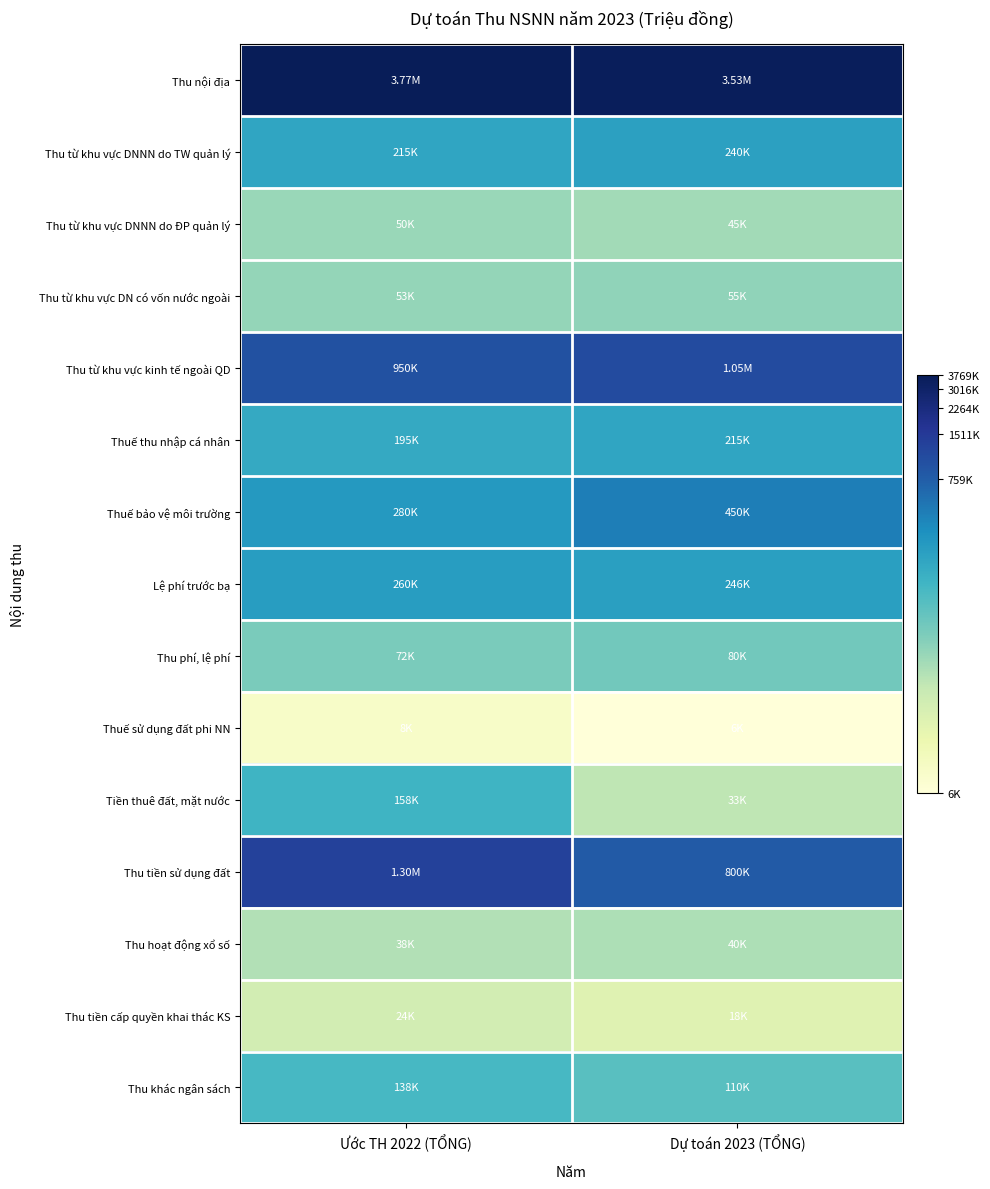

Reading left to right, list all the values displayed in this chart.

Thu nội địa: Ước TH 2022 (TỔNG)=15.1	Dự toán 2023 (TỔNG)=15.1
Thu từ khu vực DNNN do TW quản lý: Ước TH 2022 (TỔNG)=12.3	Dự toán 2023 (TỔNG)=12.4
Thu từ khu vực DNNN do ĐP quản lý: Ước TH 2022 (TỔNG)=10.8	Dự toán 2023 (TỔNG)=10.7
Thu từ khu vực DN có vốn nước ngoài: Ước TH 2022 (TỔNG)=10.9	Dự toán 2023 (TỔNG)=10.9
Thu từ khu vực kinh tế ngoài QD: Ước TH 2022 (TỔNG)=13.8	Dự toán 2023 (TỔNG)=13.9
Thuế thu nhập cá nhân: Ước TH 2022 (TỔNG)=12.2	Dự toán 2023 (TỔNG)=12.3
Thuế bảo vệ môi trường: Ước TH 2022 (TỔNG)=12.5	Dự toán 2023 (TỔNG)=13.0
Lệ phí trước bạ: Ước TH 2022 (TỔNG)=12.5	Dự toán 2023 (TỔNG)=12.4
Thu phí, lệ phí: Ước TH 2022 (TỔNG)=11.2	Dự toán 2023 (TỔNG)=11.3
Thuế sử dụng đất phi NN: Ước TH 2022 (TỔNG)=9.0	Dự toán 2023 (TỔNG)=8.7
Tiền thuê đất, mặt nước: Ước TH 2022 (TỔNG)=12.0	Dự toán 2023 (TỔNG)=10.4
Thu tiền sử dụng đất: Ước TH 2022 (TỔNG)=14.1	Dự toán 2023 (TỔNG)=13.6
Thu hoạt động xổ số: Ước TH 2022 (TỔNG)=10.5	Dự toán 2023 (TỔNG)=10.6
Thu tiền cấp quyền khai thác KS: Ước TH 2022 (TỔNG)=10.1	Dự toán 2023 (TỔNG)=9.8
Thu khác ngân sách: Ước TH 2022 (TỔNG)=11.8	Dự toán 2023 (TỔNG)=11.6